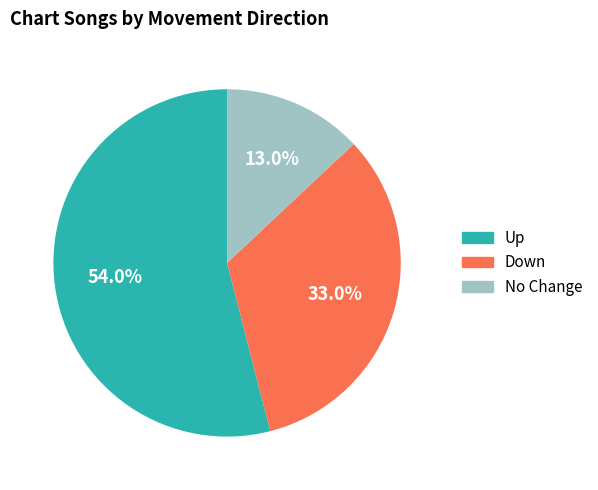

Is there any slice that represents more than half of the pie?

Yes